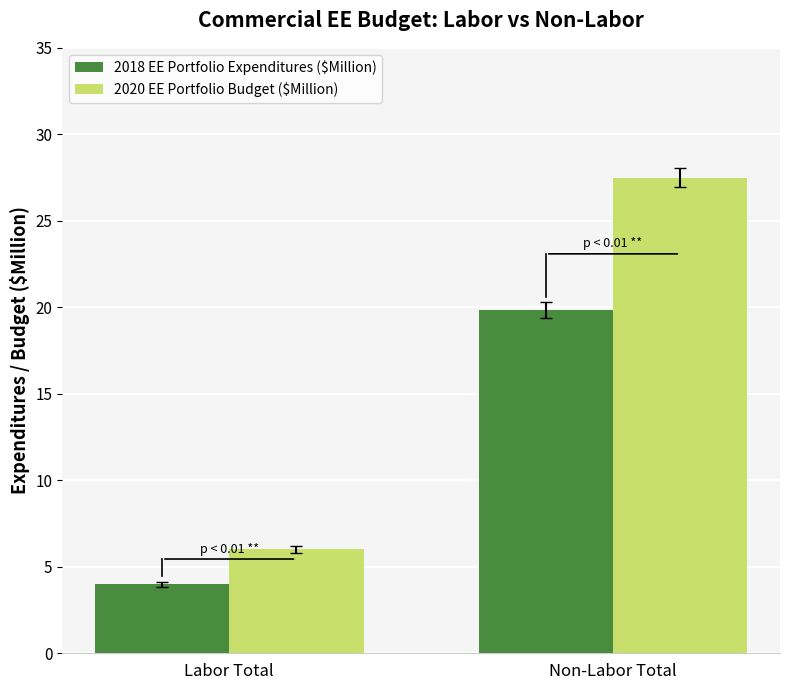

How many distinct data groups are displayed?

2